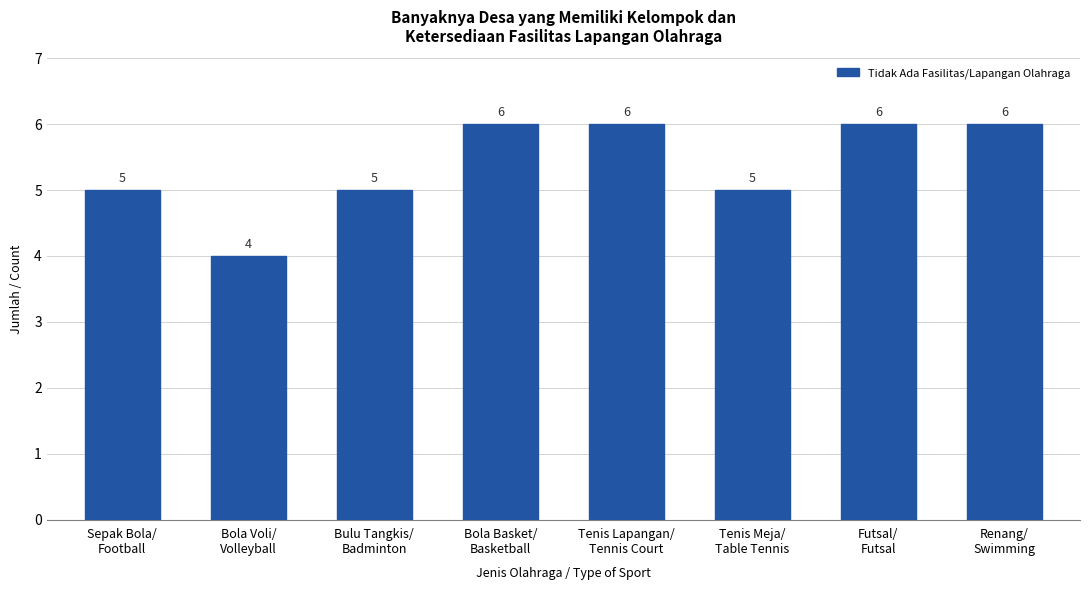

How many values are between 5 and 6?

7